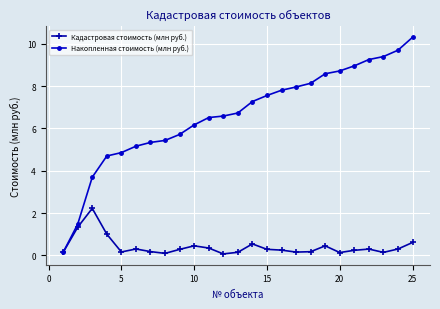

At how many categories does at least one series exceed 4?

22